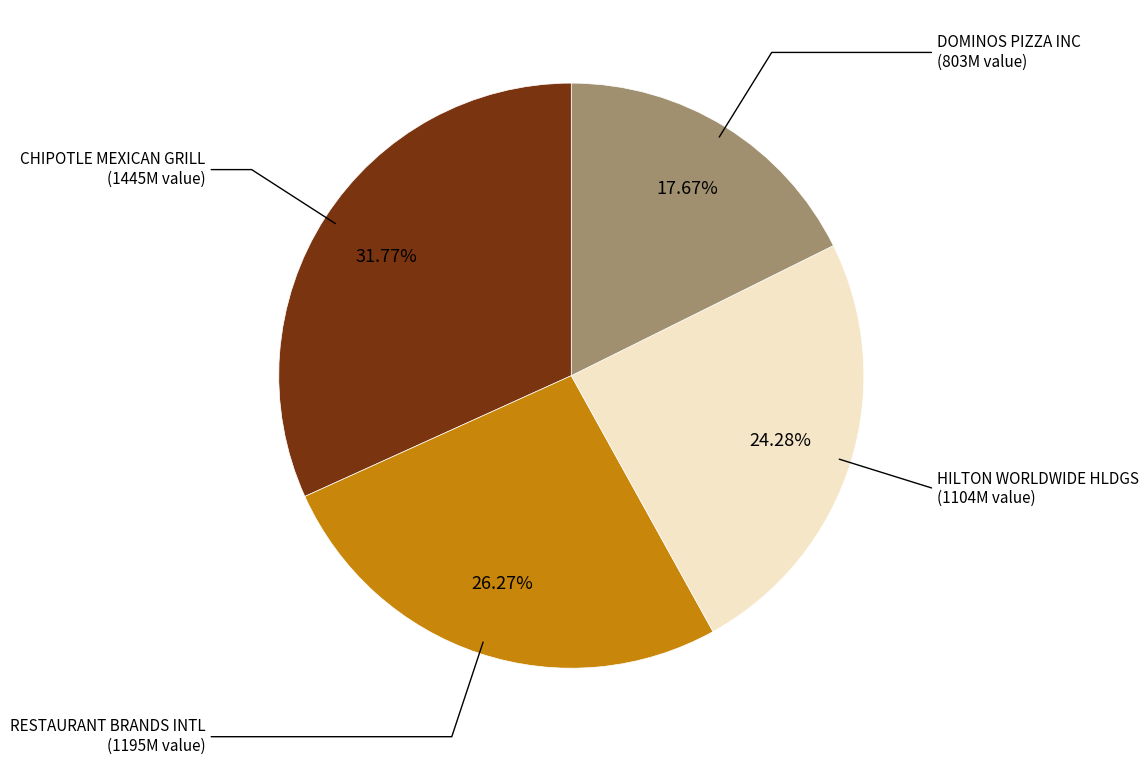

Is there a majority slice in this chart?

No